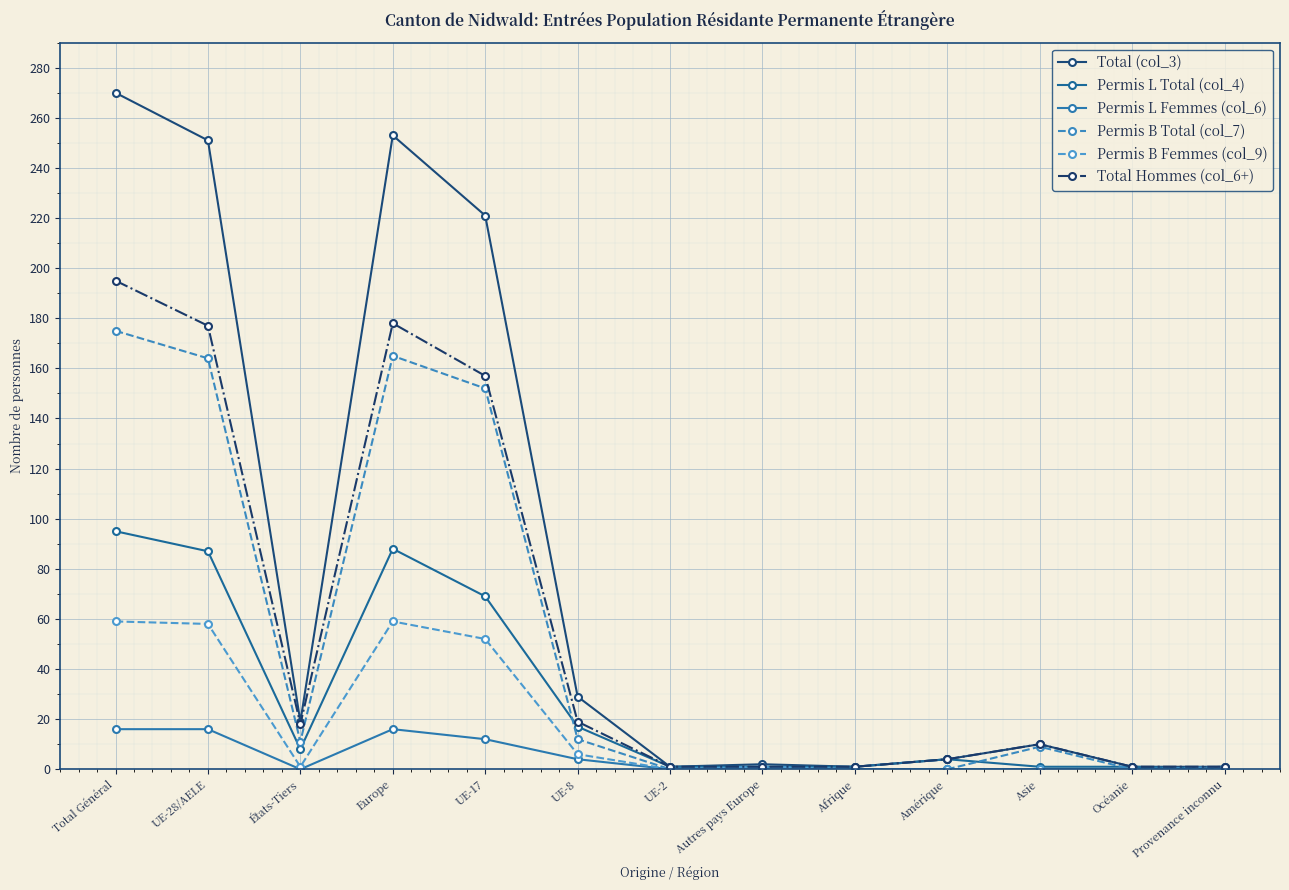

How many data points in Total (col_3) are less than 10?

6